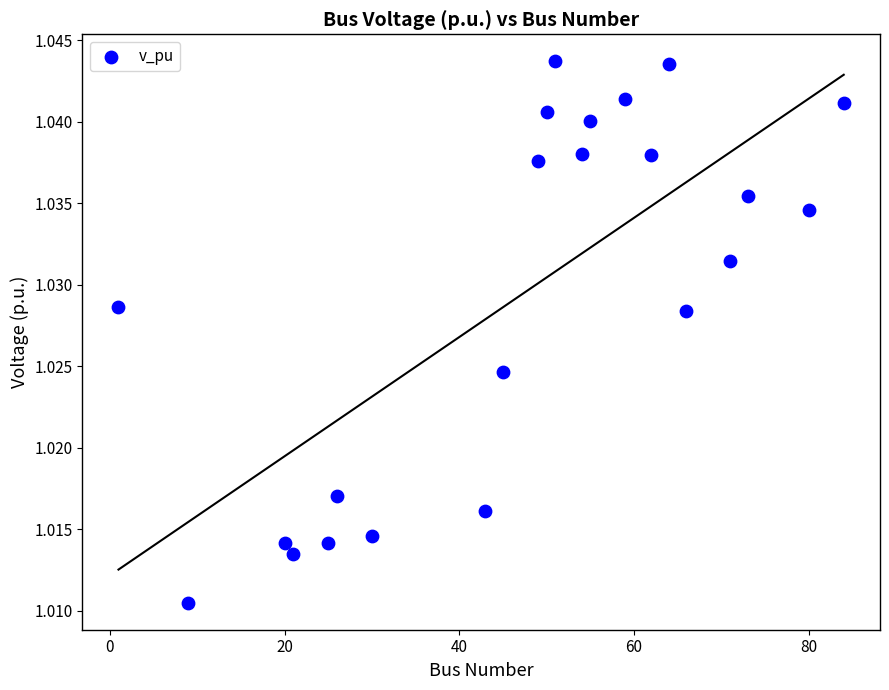

What is the range of X values (max minus min)?

83.0